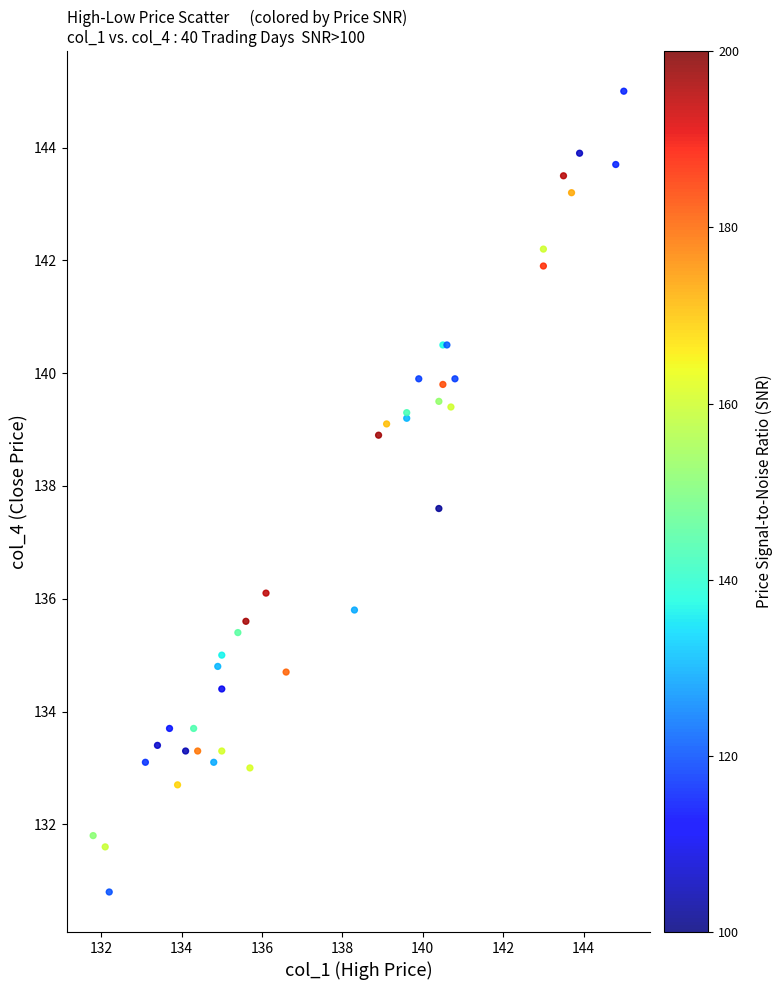

What Y value in the scatter plot is closest to 137?

137.6